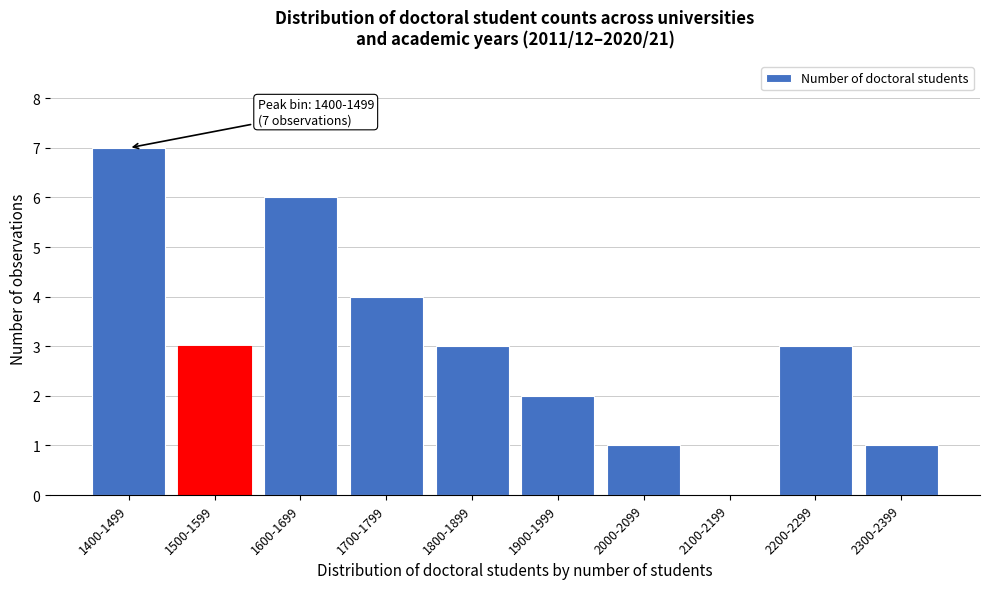

Reading right to left, transcribe all the data shown in this chart.

2300-2399=1	2200-2299=3	2100-2199=0	2000-2099=1	1900-1999=2	1800-1899=3	1700-1799=4	1600-1699=6	1500-1599=3	1400-1499=7